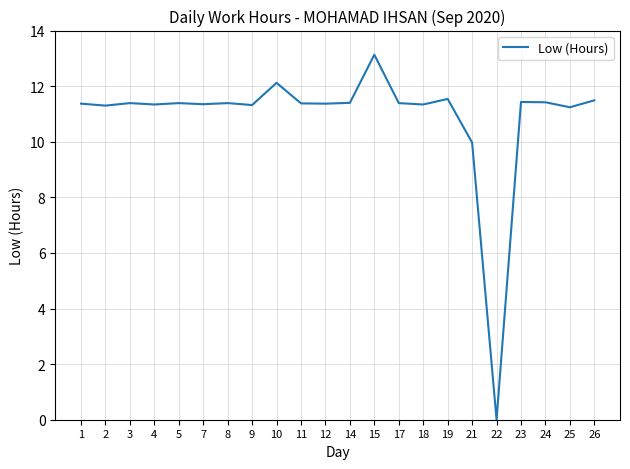

At which category does the chart reach its minimum across all series?

22